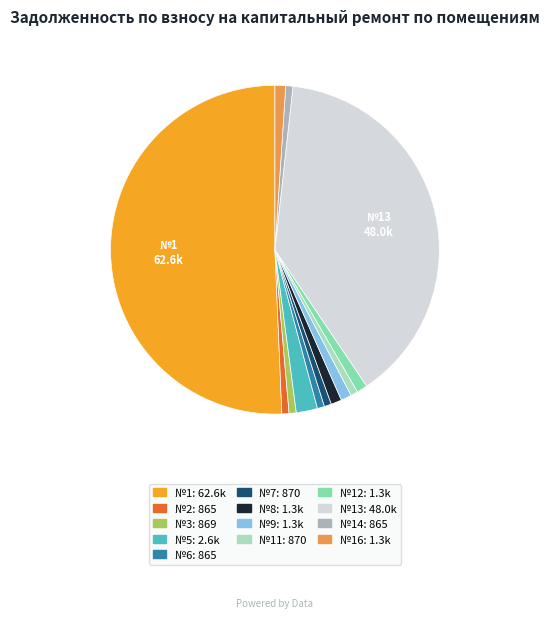

What is the ratio of the value at №1: 62.6k to the value at №12: 1.3k?

48.2